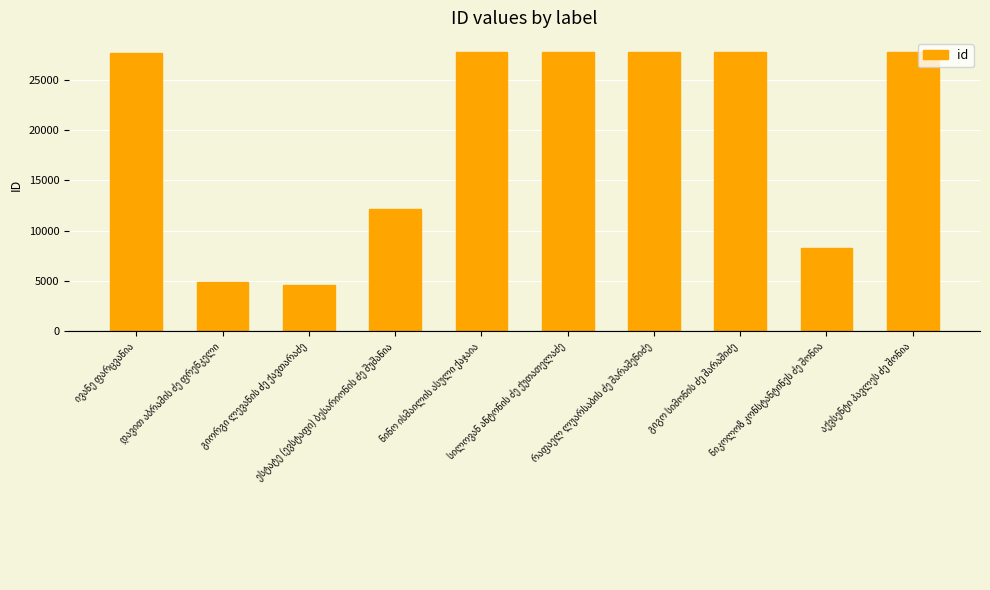

What is the difference between the maximum and minimum values?

23155